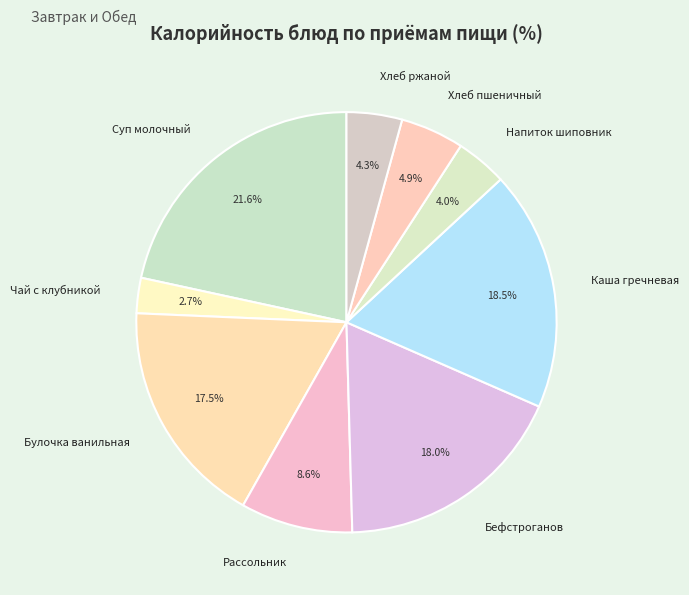

How many segments does this pie chart have?

9